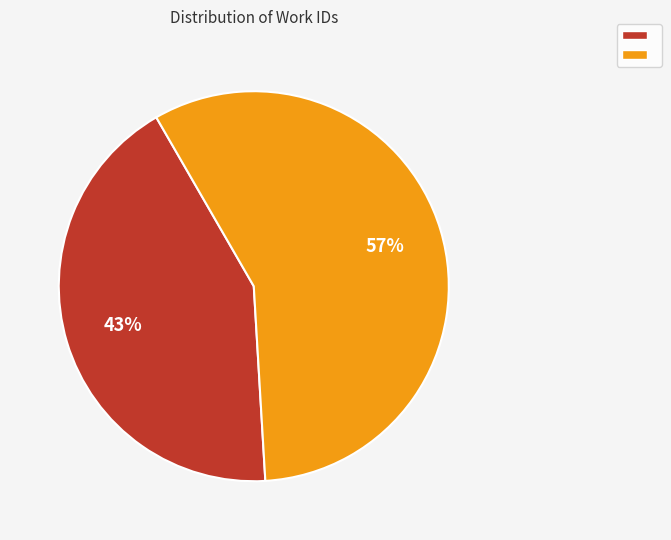

Is there a majority slice in this chart?

Yes